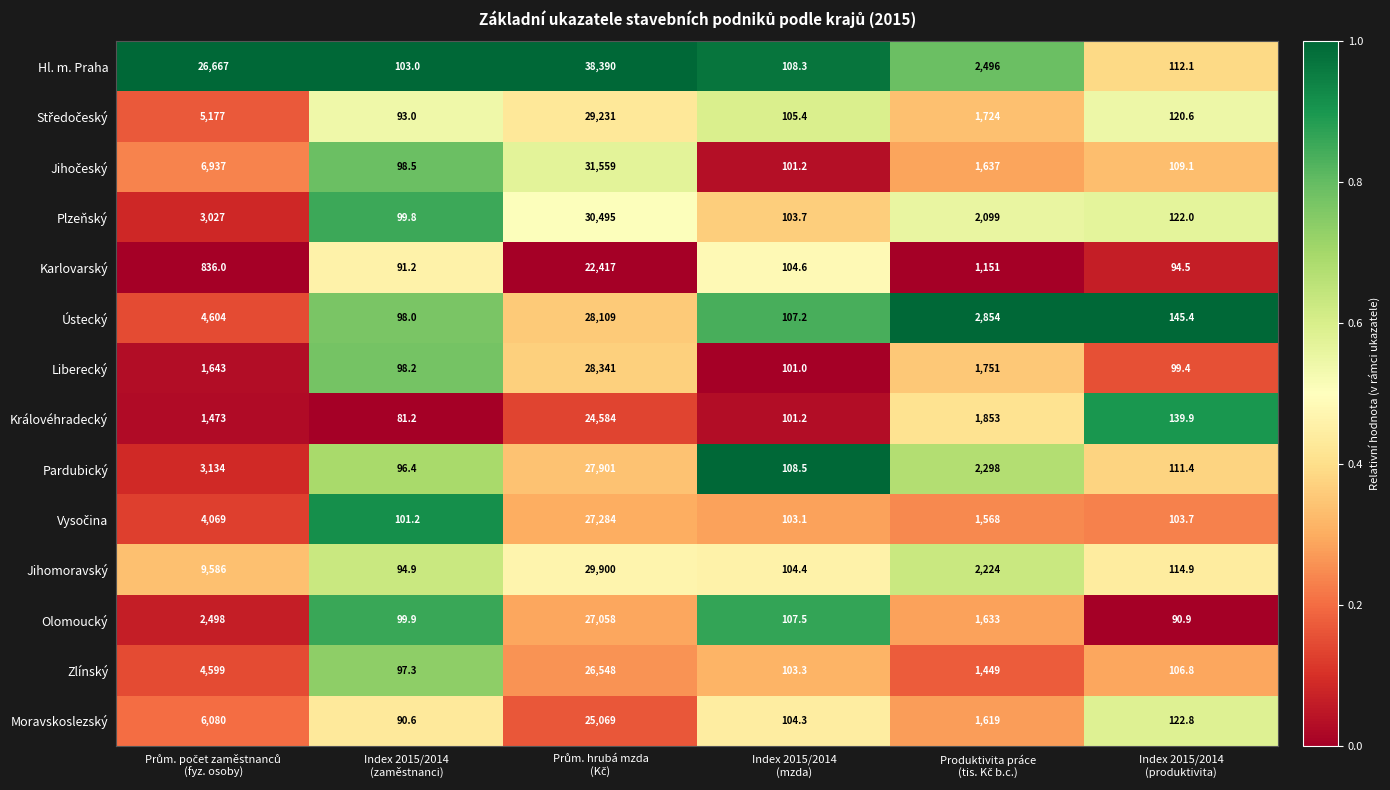

What is the average value of the Pardubický series?

5608.2